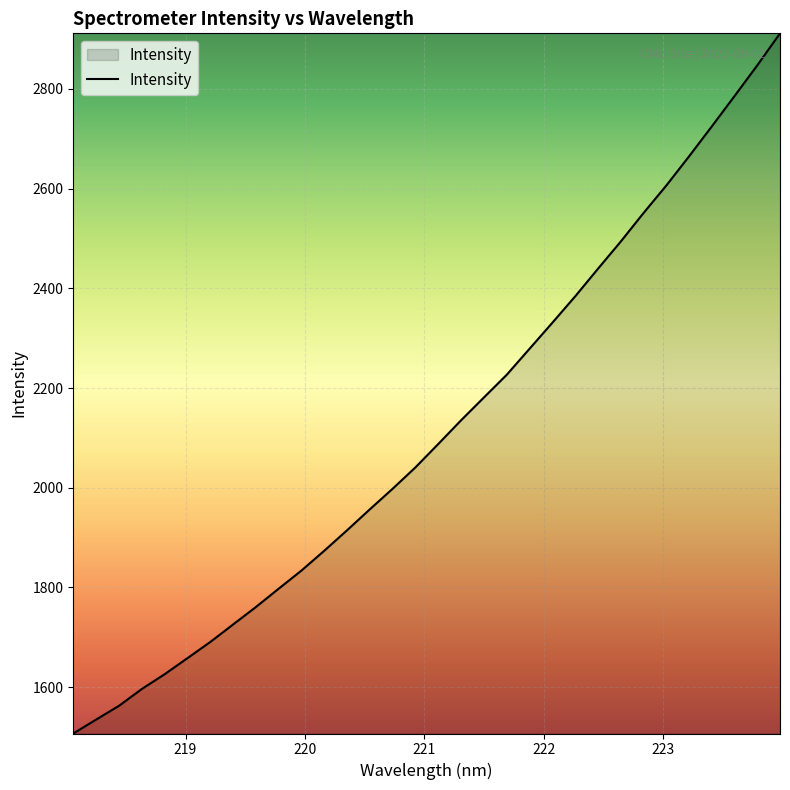

Does the chart have visible grid lines?

Yes